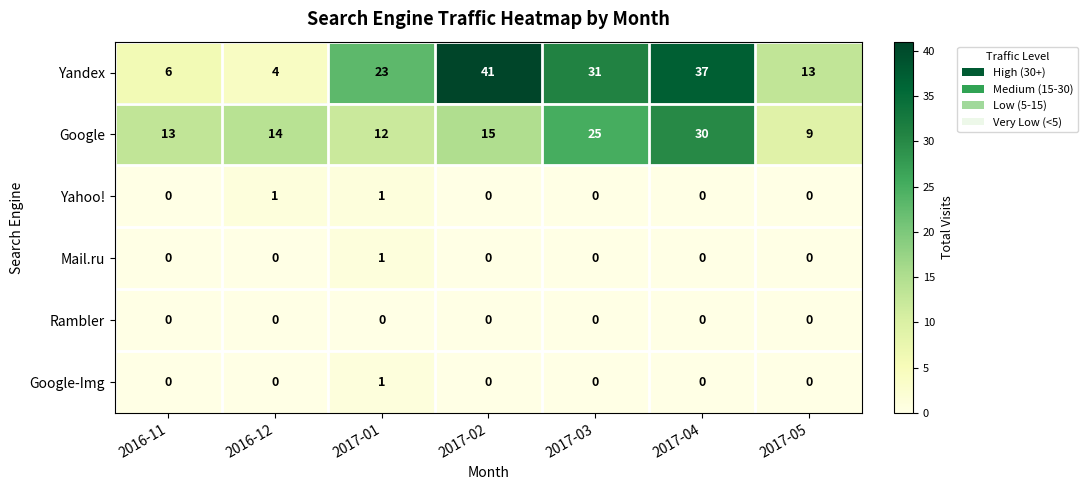

Which series changed the most between 2017-01 and 2017-02?

Yandex